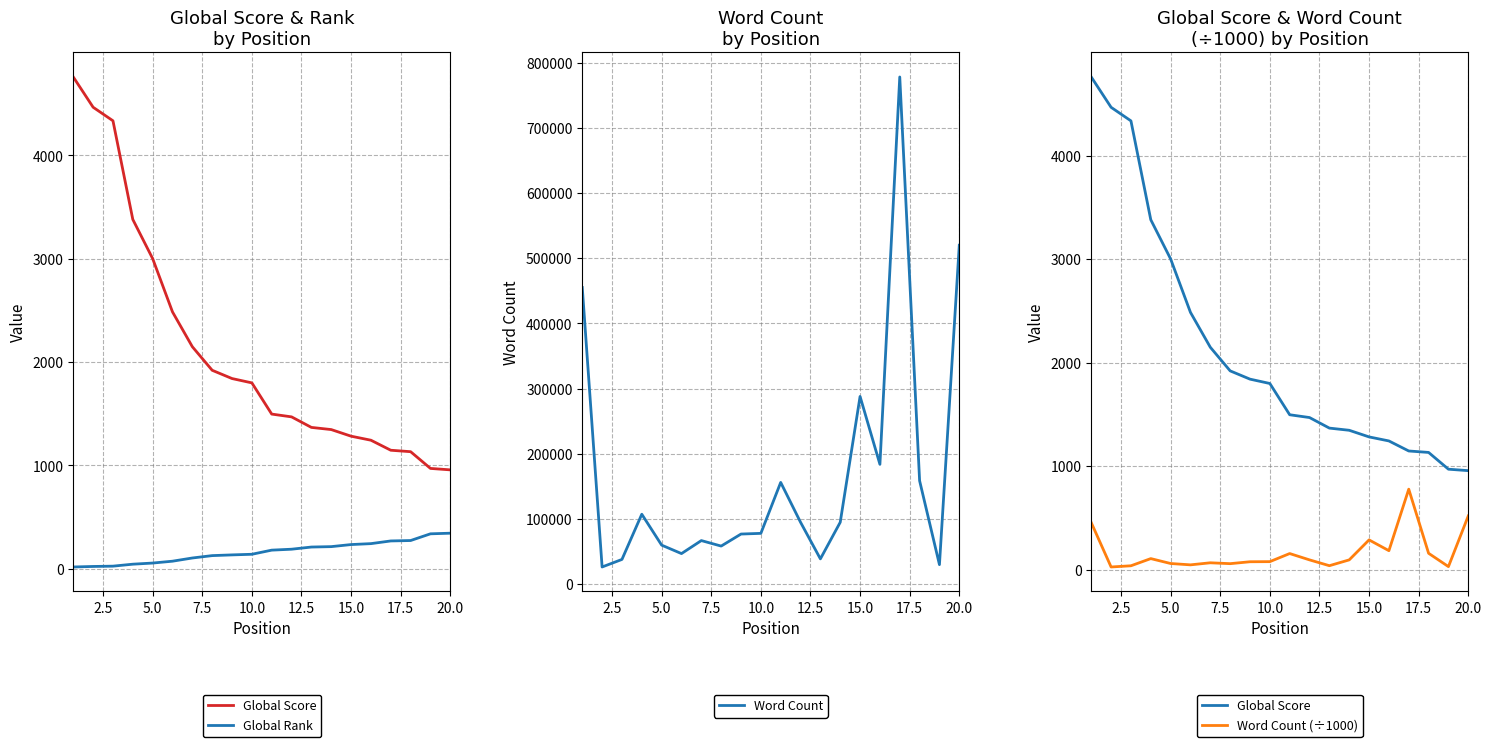

Reading left to right, transcribe all the data shown in this chart.

Global Score: 4760.0	4467.0	4336.0	3381.0	3002.0	2486.0	2149.0	1921.0	1841.0	1799.0	1497.0	1470.0	1368.0	1347.0	1283.0	1244.0	1147.0	1133.0	971.0	957.0
Global Rank: 17.0	22.0	25.0	44.0	55.0	73.0	104.0	127.0	134.0	140.0	180.0	189.0	210.0	214.0	234.0	243.0	269.0	273.0	338.0	344.0
Word Count: 455125.0	26429.0	38000.0	107349.0	59960.0	46972.0	66922.0	58500.0	76944.0	78000.0	156154.0	95022.0	38867.0	95000.0	288000.0	183858.0	778045.0	158723.0	30000.0	520000.0
Word Count (÷1000): 455.1	26.4	38.0	107.3	60.0	47.0	66.9	58.5	76.9	78.0	156.2	95.0	38.9	95.0	288.0	183.9	778.0	158.7	30.0	520.0